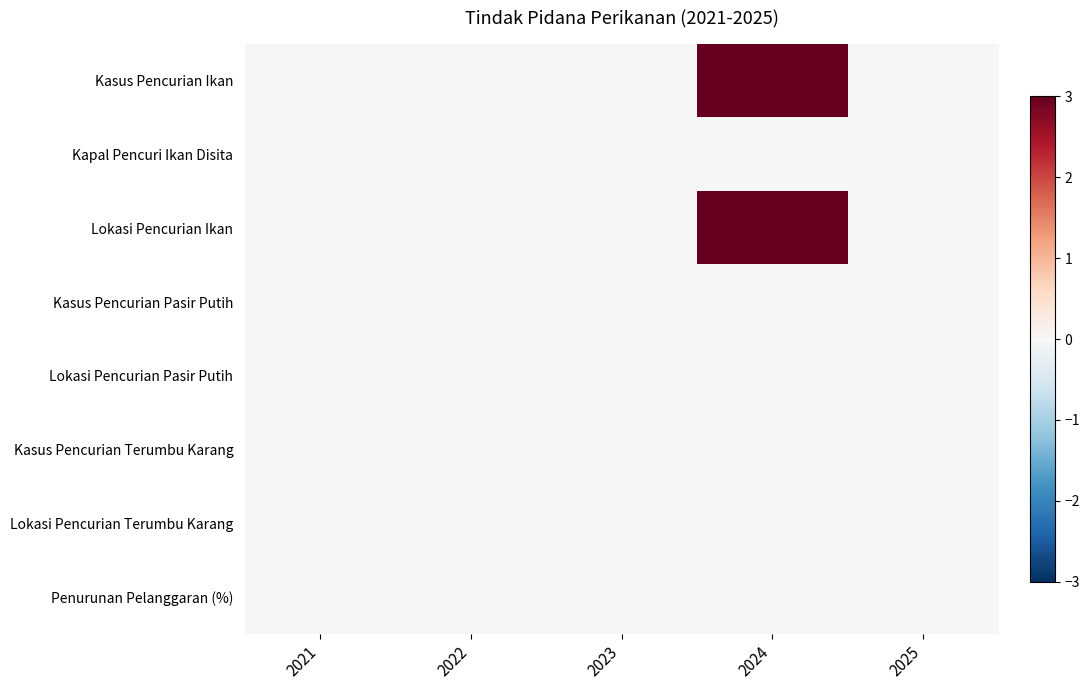

Which category has the lowest value across all series?

2021